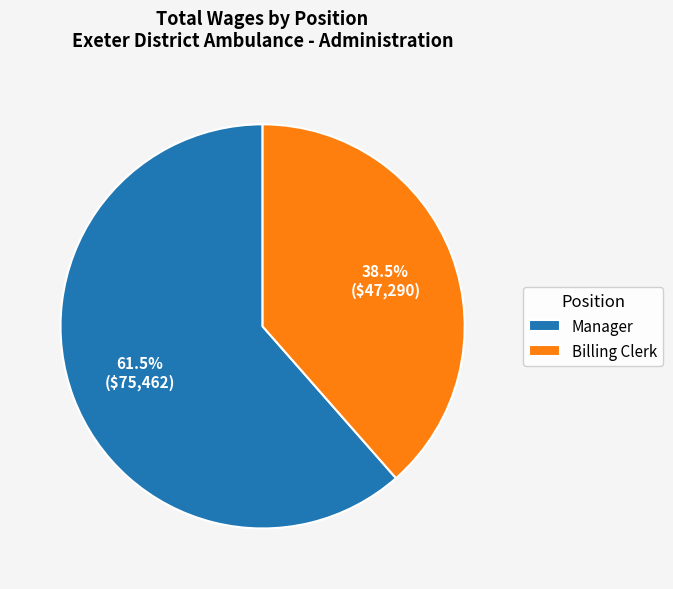

Which has a higher value, Billing Clerk or Manager?

Manager